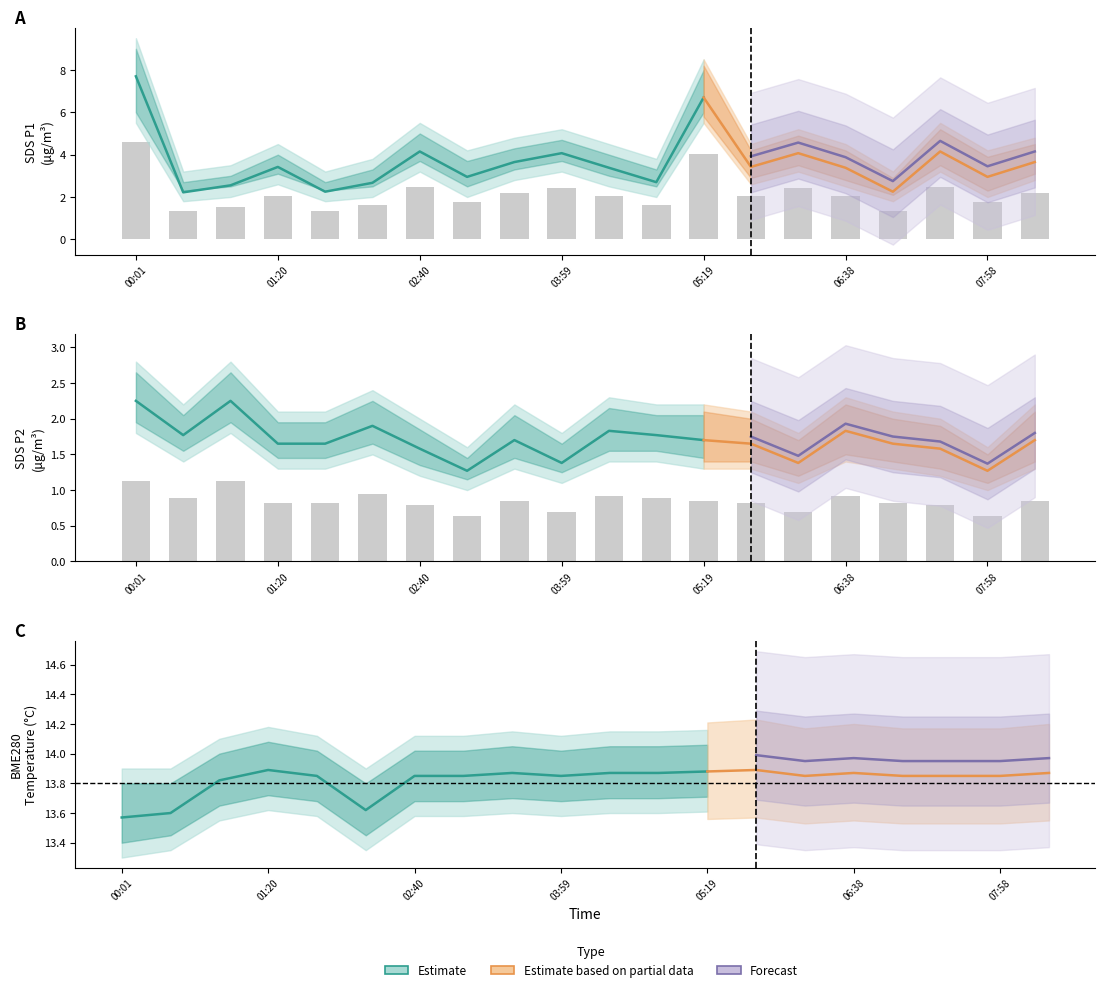

Where does the SDS_P1 series first go above 2?

00:01